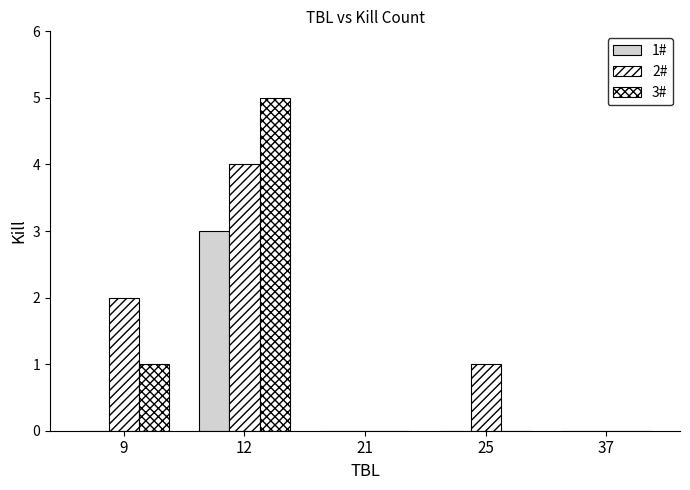

Are the bars horizontal?

No